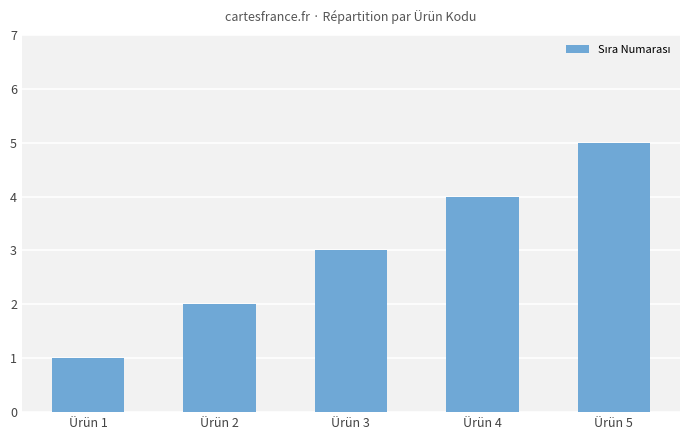

Reading right to left, transcribe all the data shown in this chart.

Ürün 5=5	Ürün 4=4	Ürün 3=3	Ürün 2=2	Ürün 1=1